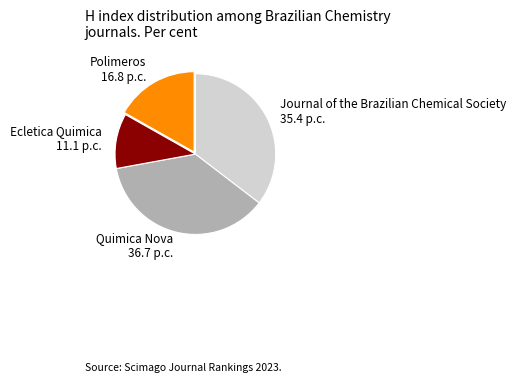

What is the largest slice in the pie chart?

Quimica Nova